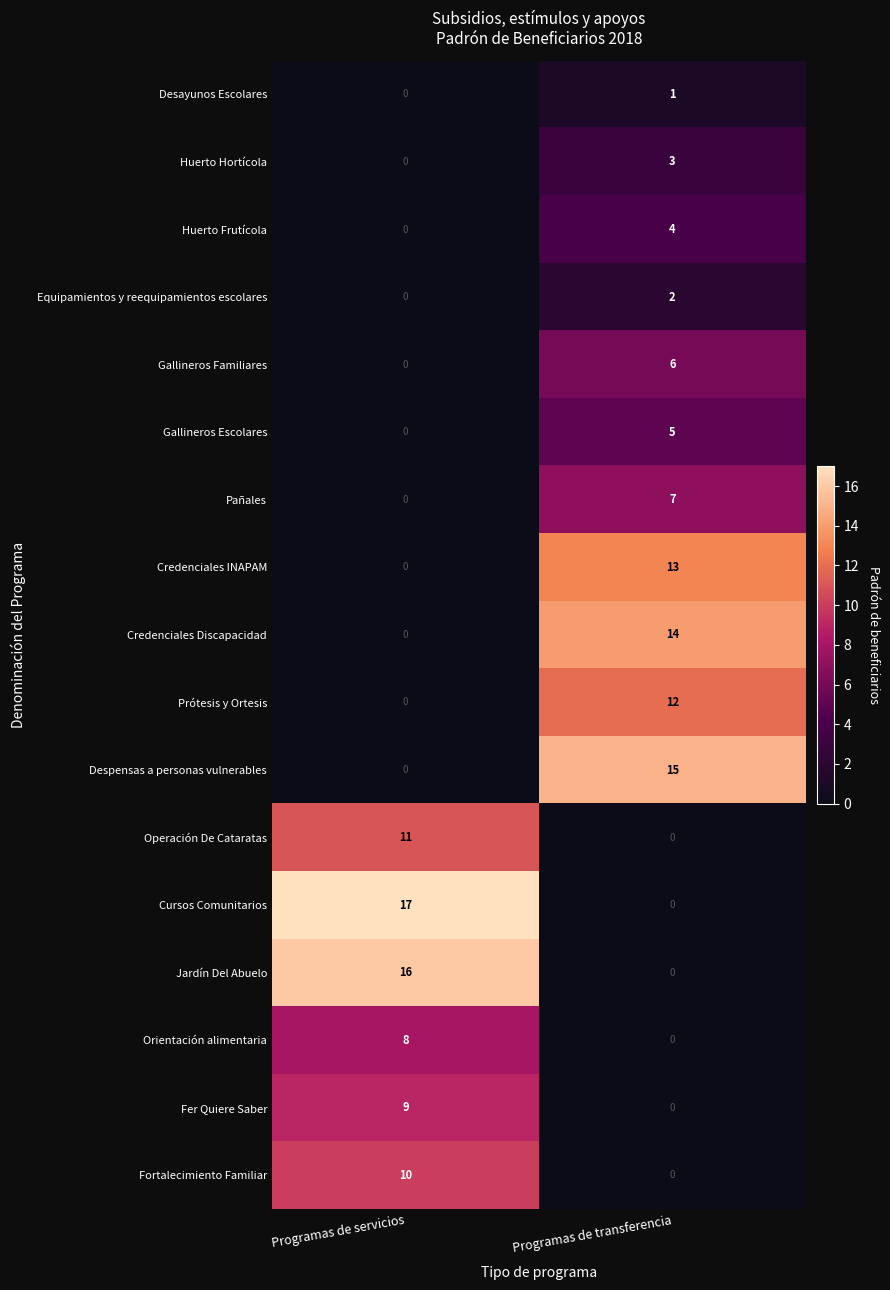

Where is Huerto Frutícola nearest to the value 2?

Programas de servicios